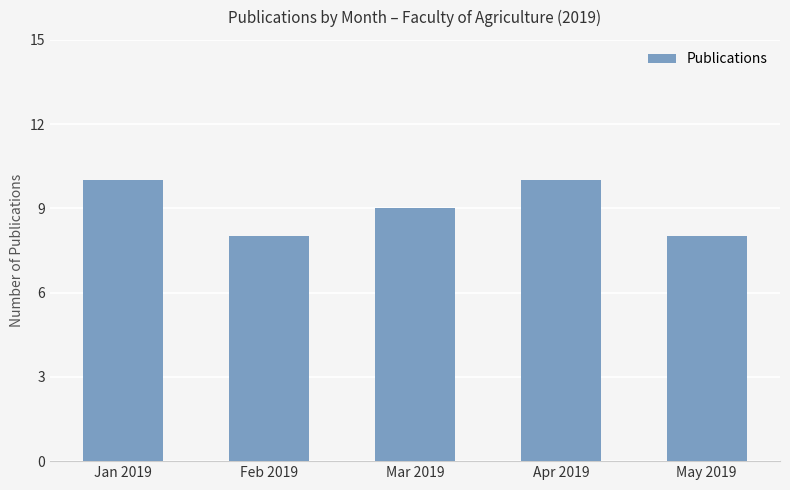

What is the value of the 5th bar from the left?

8